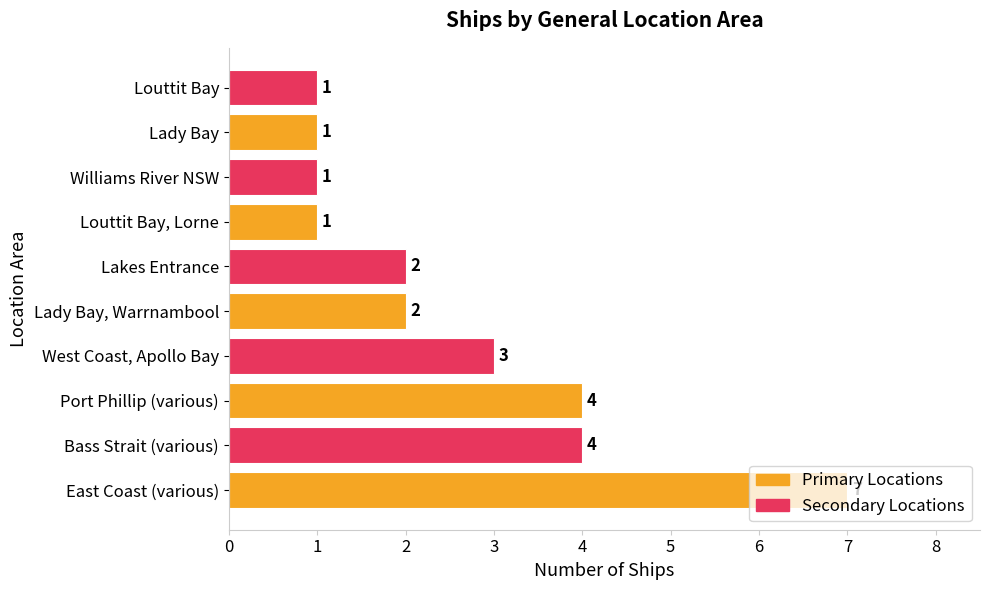

Count the values in the range 1 to 4.

9